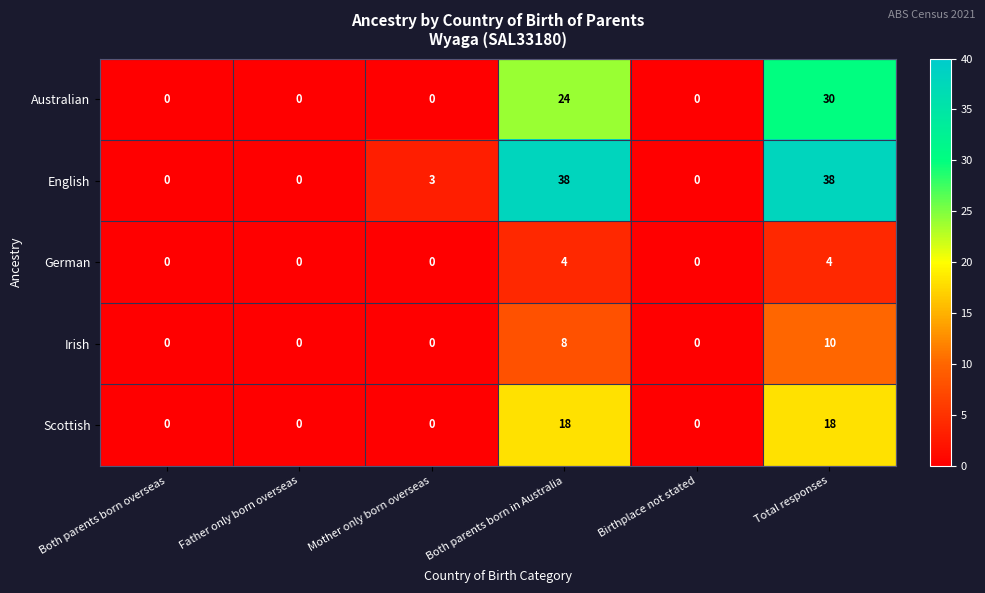

At which label does Irish reach its peak?

Total responses